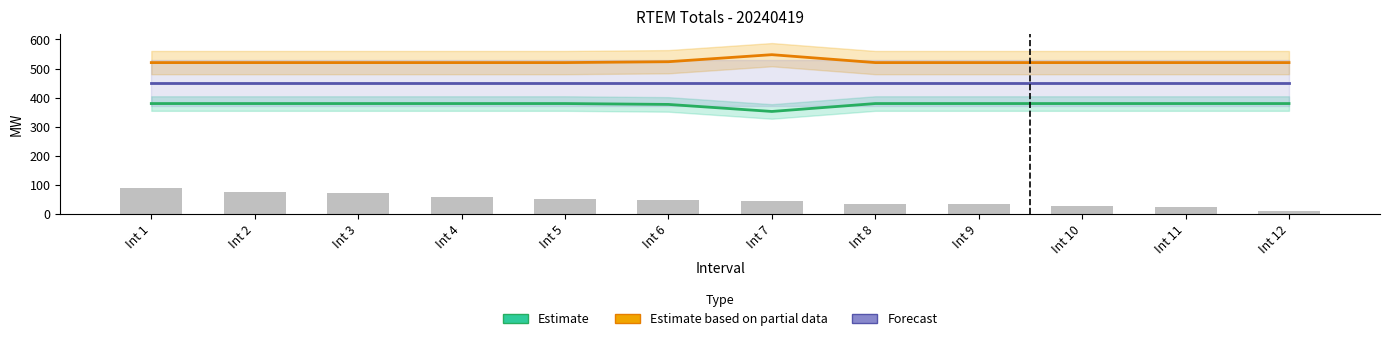

Which series has the largest total across all categories?

Estimate based on partial data